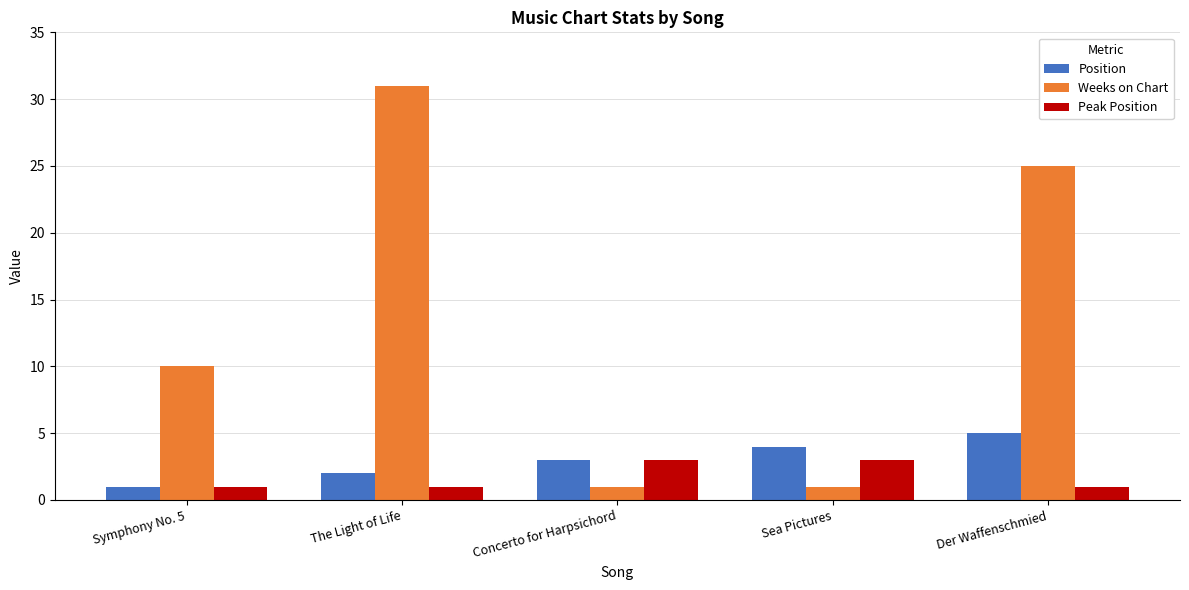

What are all the series names shown in the legend?

Position, Weeks on Chart, Peak Position